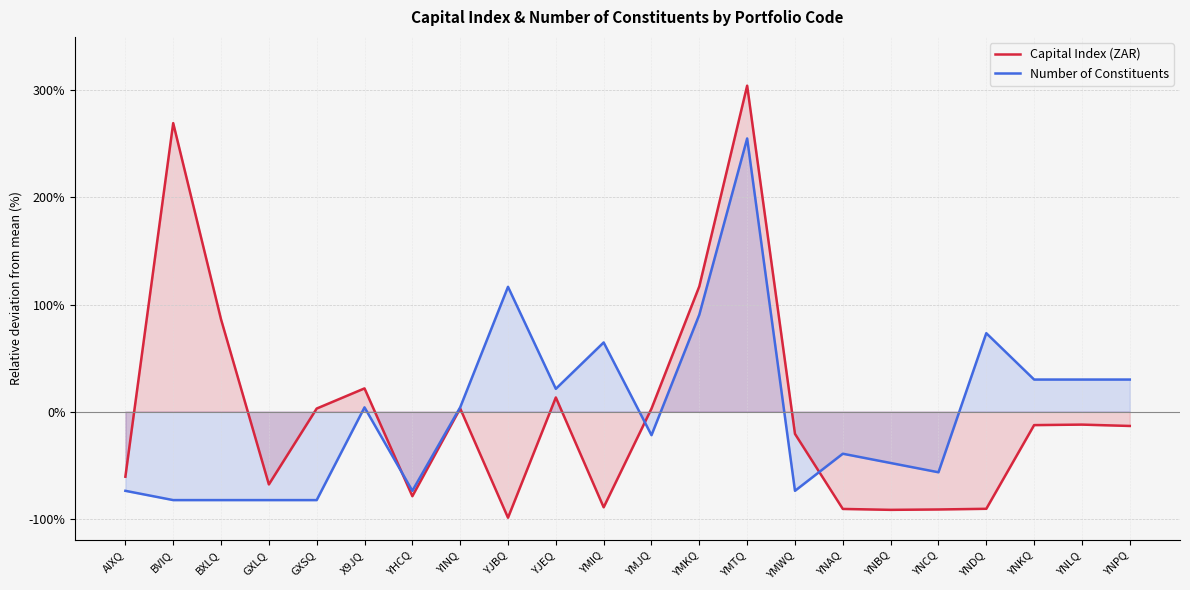

What is the spread (max minus min) of values at YNPQ?

43.4